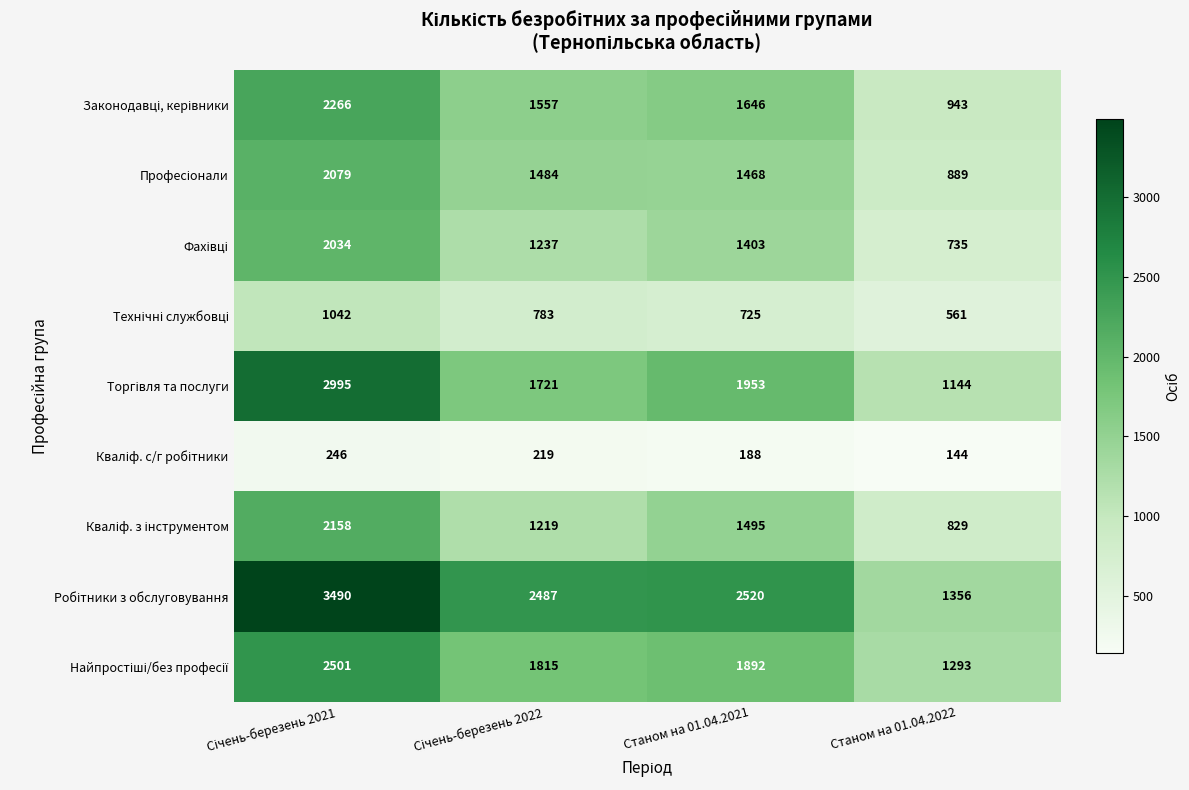

What is the smallest value displayed?

144